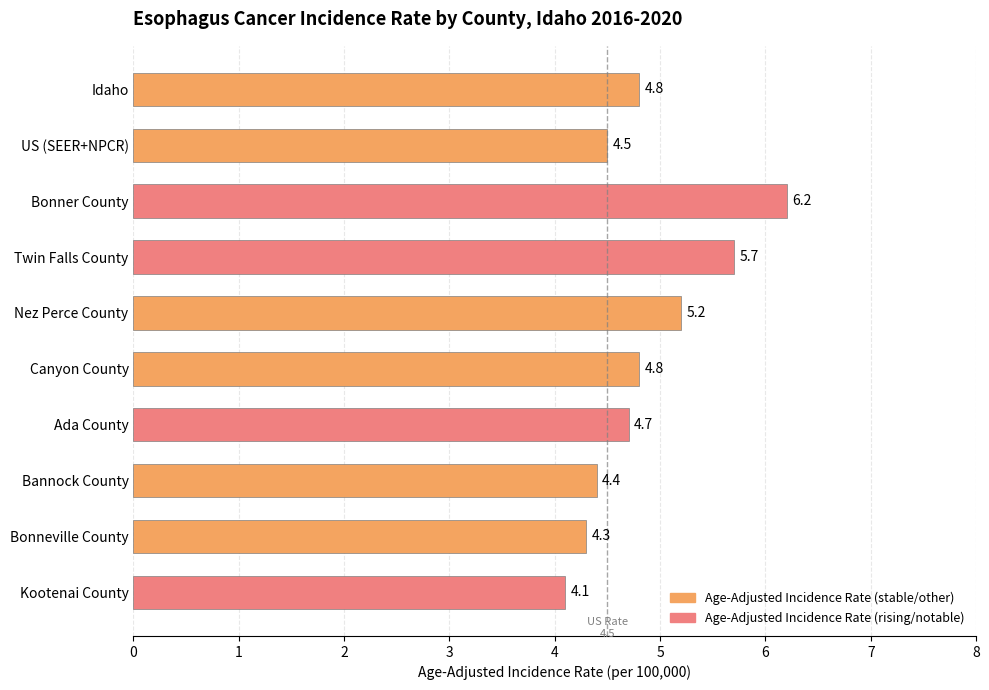

Are the bars grouped side by side (vs. stacked)?

No